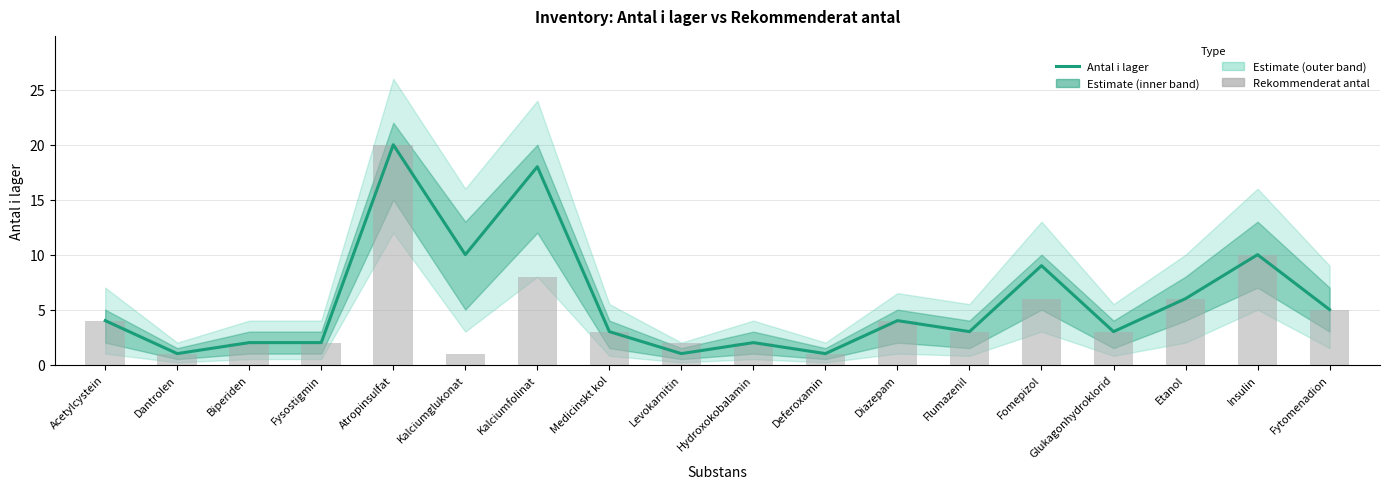

Reading left to right, extract all data points from this chart.

Antal i lager: Acetylcystein=4	Dantrolen=1	Biperiden=2	Fysostigmin=2	Atropinsulfat=20	Kalciumglukonat=10	Kalciumfolinat=18	Medicinskt kol=3	Levokarnitin=1	Hydroxokobalamin=2	Deferoxamin=1	Diazepam=4	Flumazenil=3	Fomepizol=9	Glukagonhydroklorid=3	Etanol=6	Insulin=10	Fytomenadion=5
Rekommenderat antal: Acetylcystein=4	Dantrolen=1	Biperiden=2	Fysostigmin=2	Atropinsulfat=20	Kalciumglukonat=1	Kalciumfolinat=8	Medicinskt kol=3	Levokarnitin=2	Hydroxokobalamin=2	Deferoxamin=1	Diazepam=4	Flumazenil=3	Fomepizol=6	Glukagonhydroklorid=3	Etanol=6	Insulin=10	Fytomenadion=5